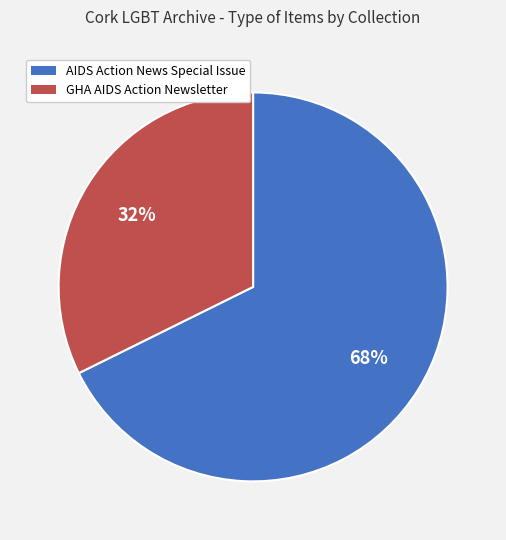

To the nearest percent, what is the average slice percentage?

50%